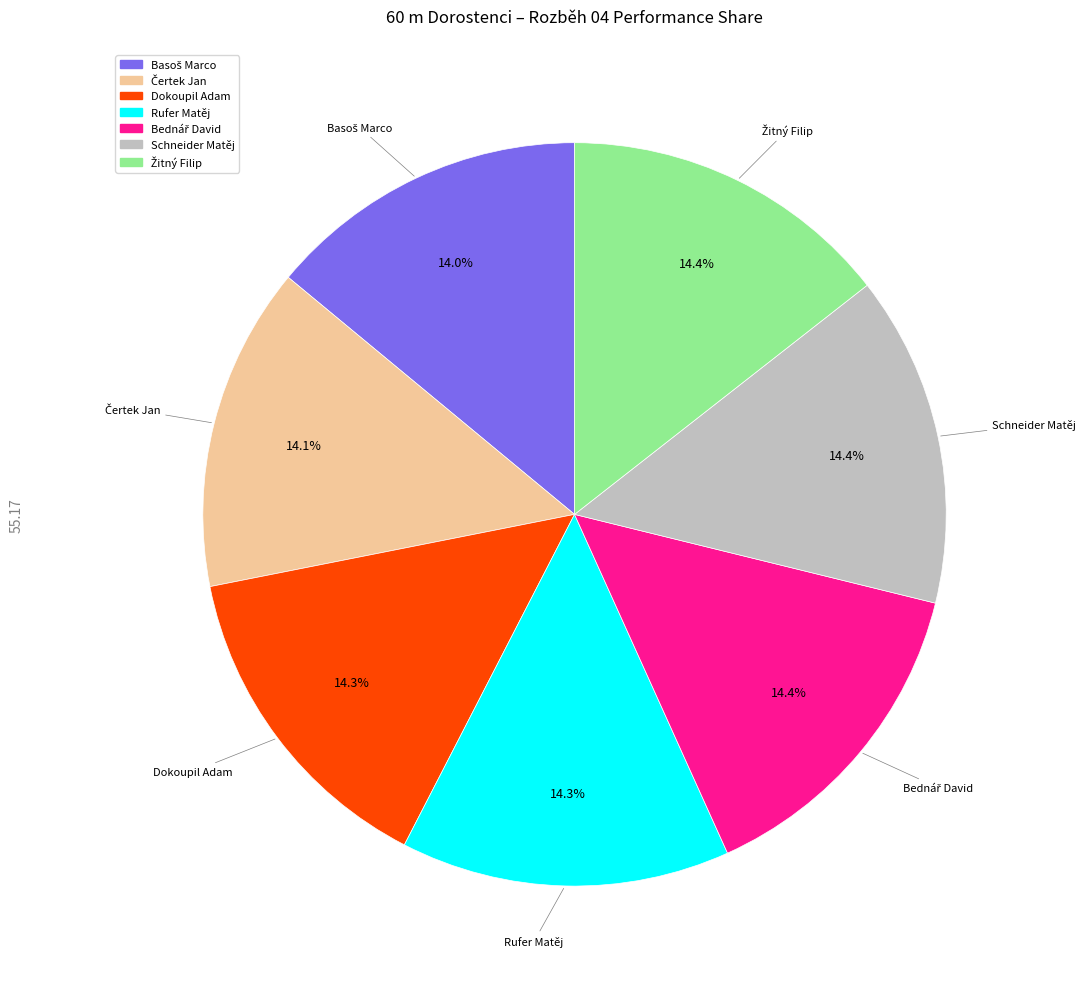

What percentage is NOT represented by Rufer Matěj?

85.7%